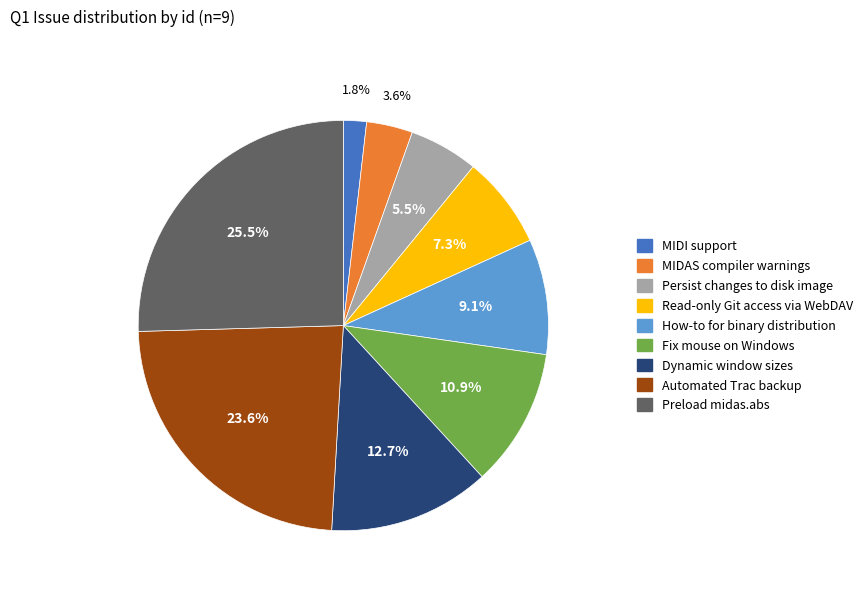

What is the largest slice in the pie chart?

Preload midas.abs